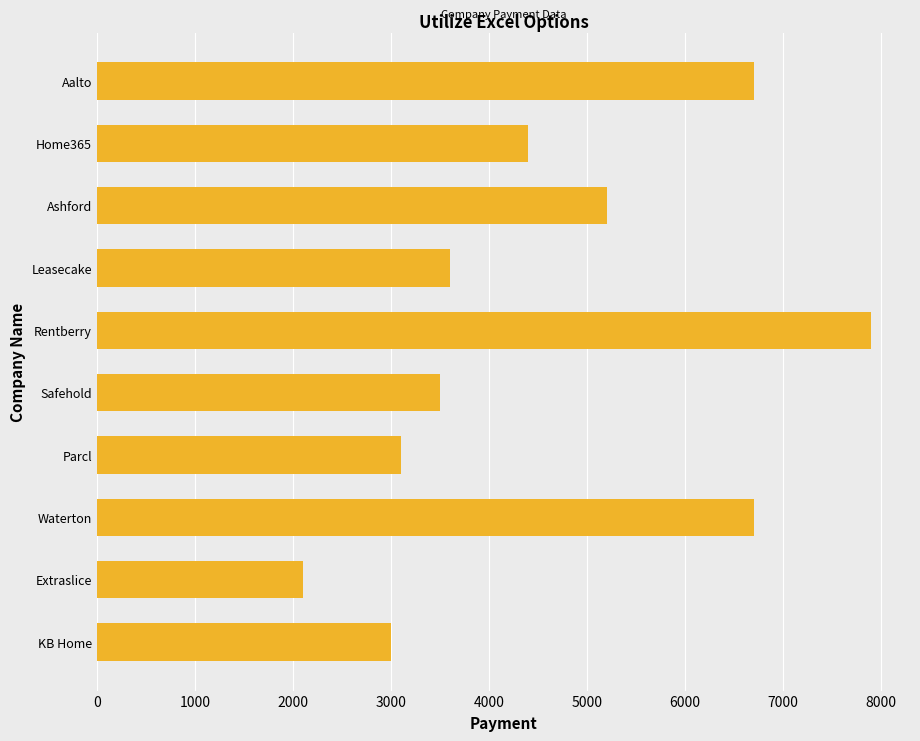

Which category has the lowest value across all series?

Extraslice